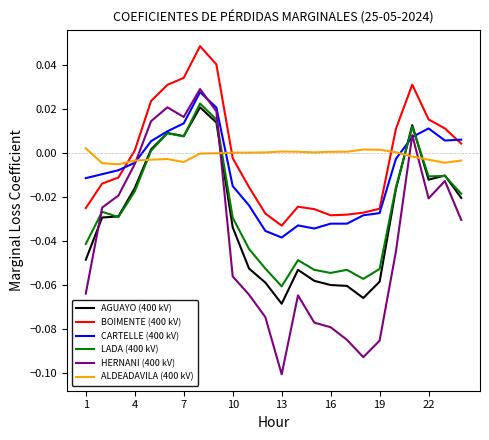

Which series has the widest spread of values?

HERNANI (400 kV)